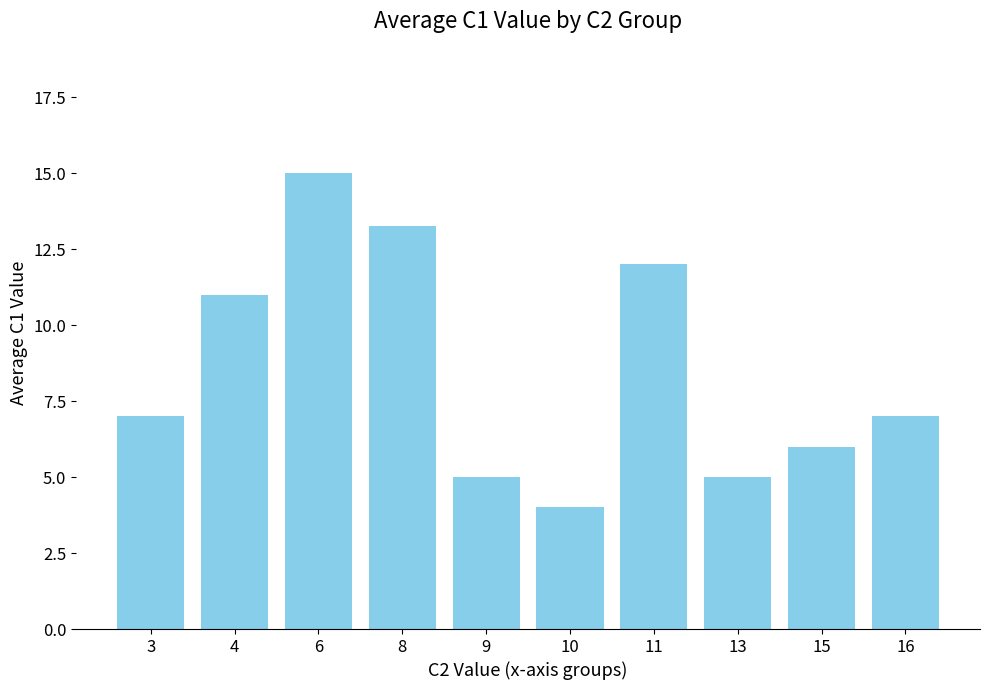

What is the value of the 10th bar from the left?

7.0